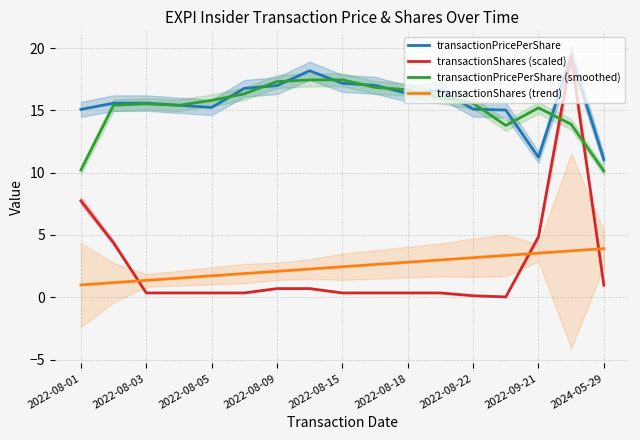

What is the difference between the transactionShares (trend) values at 2022-08-01 and 15?

2.7